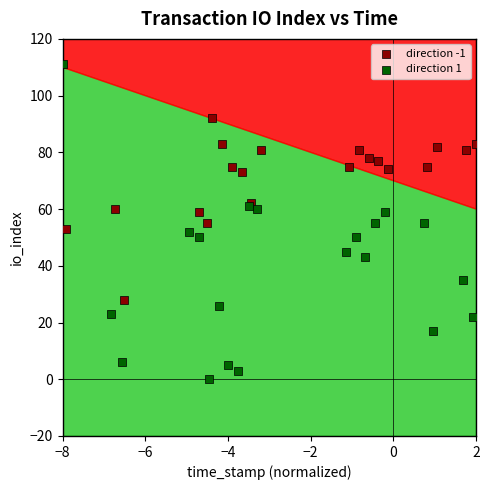

Which series contains the highest Y value?

direction 1